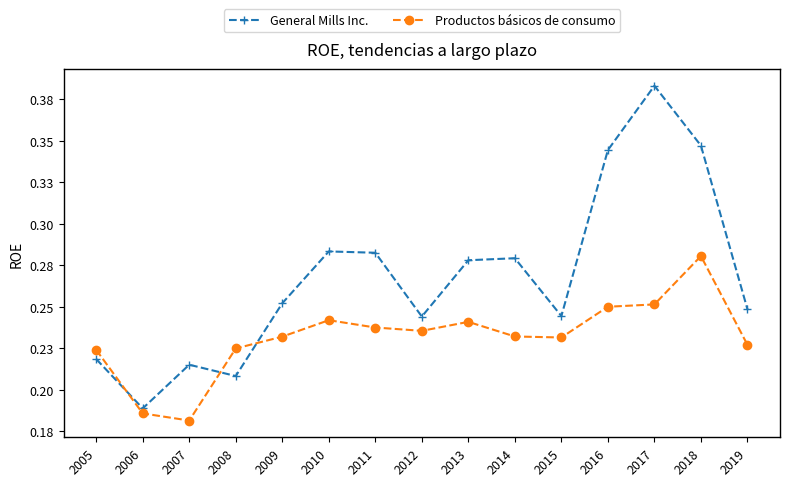

What are all the series names shown in the legend?

General Mills Inc., Productos básicos de consumo